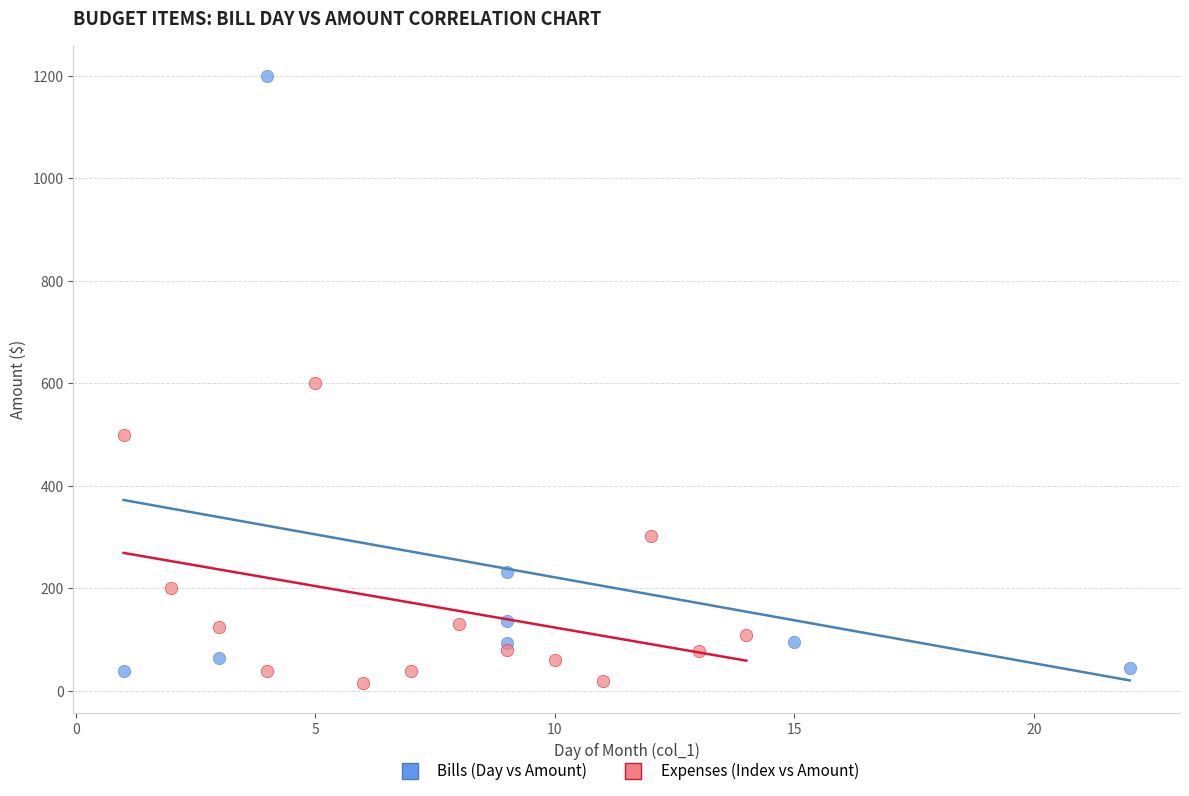

Which series has the largest Y range (max minus min)?

Bills (Day vs Amount)